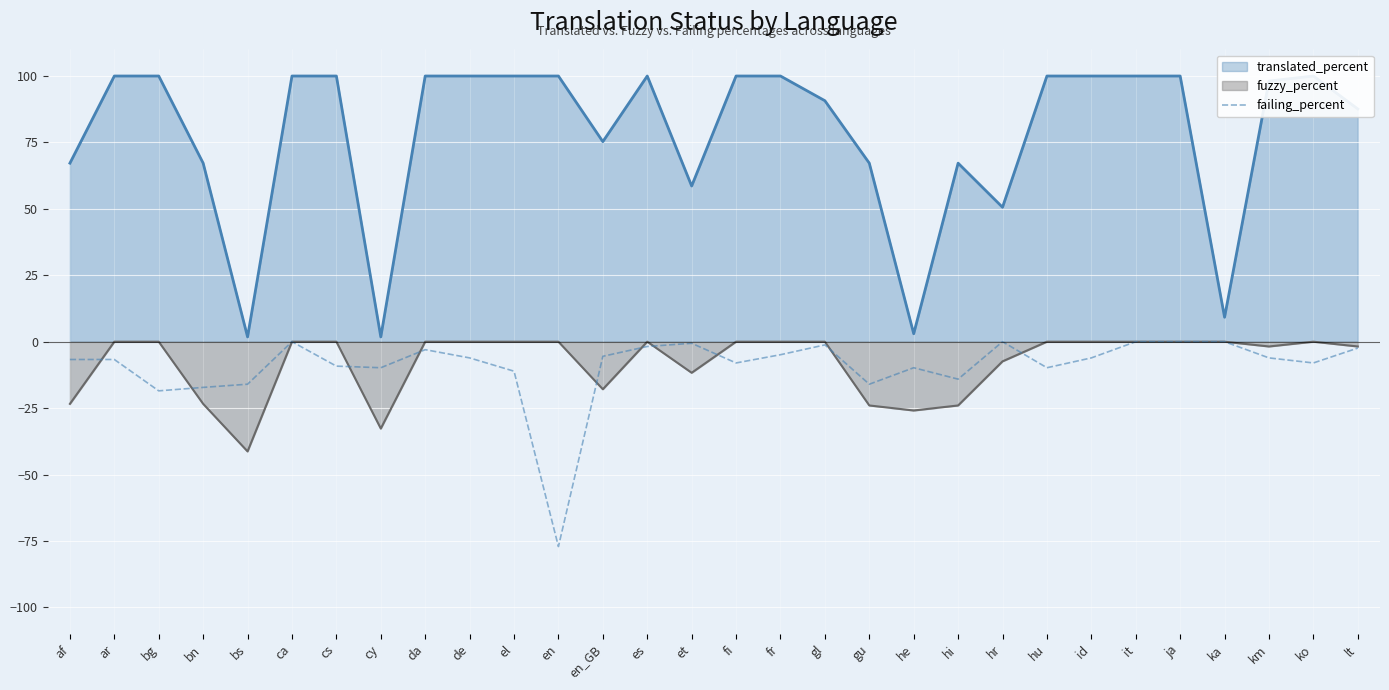

How many data points are above -6?

12